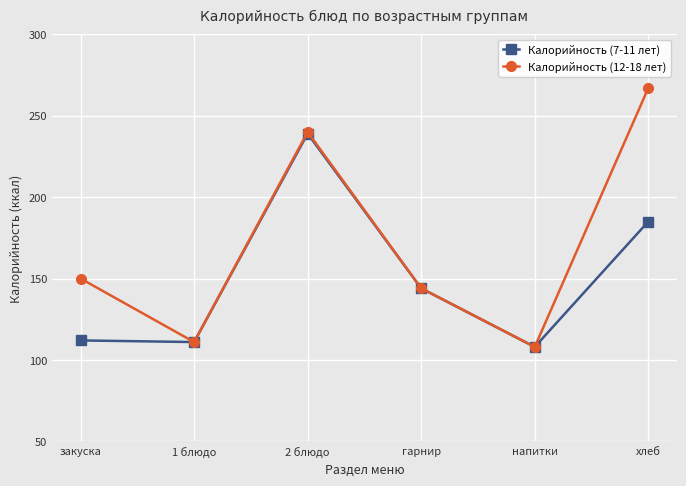

The Калорийность (7-11 лет) series shows 108 at напитки. True or false?

True